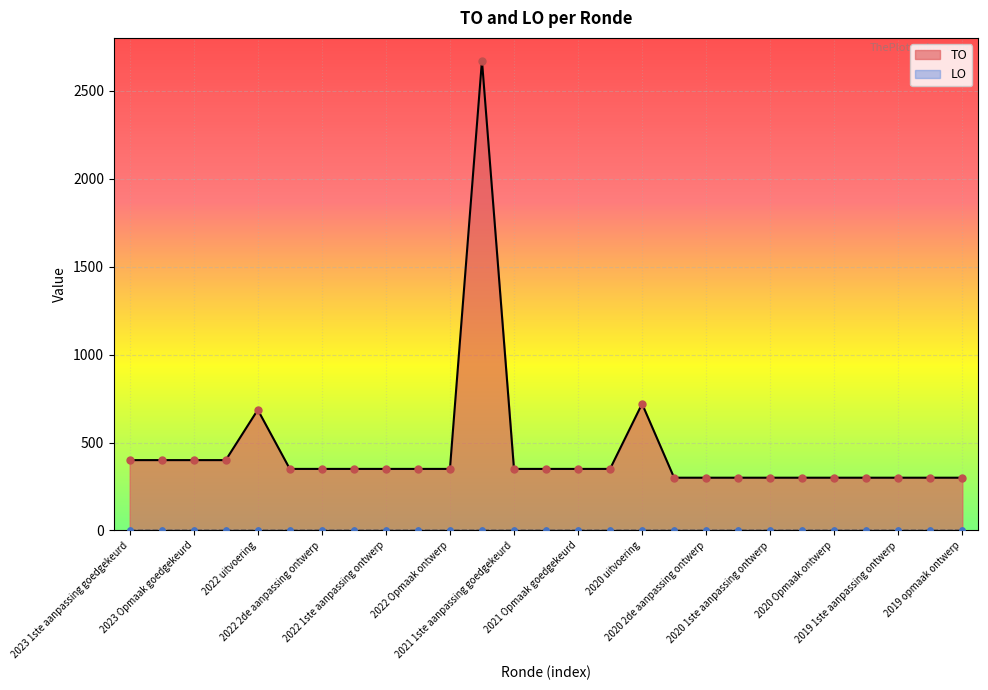

What is the change in value from 2021 uitvoering to 2020 uitvoering?

-1951